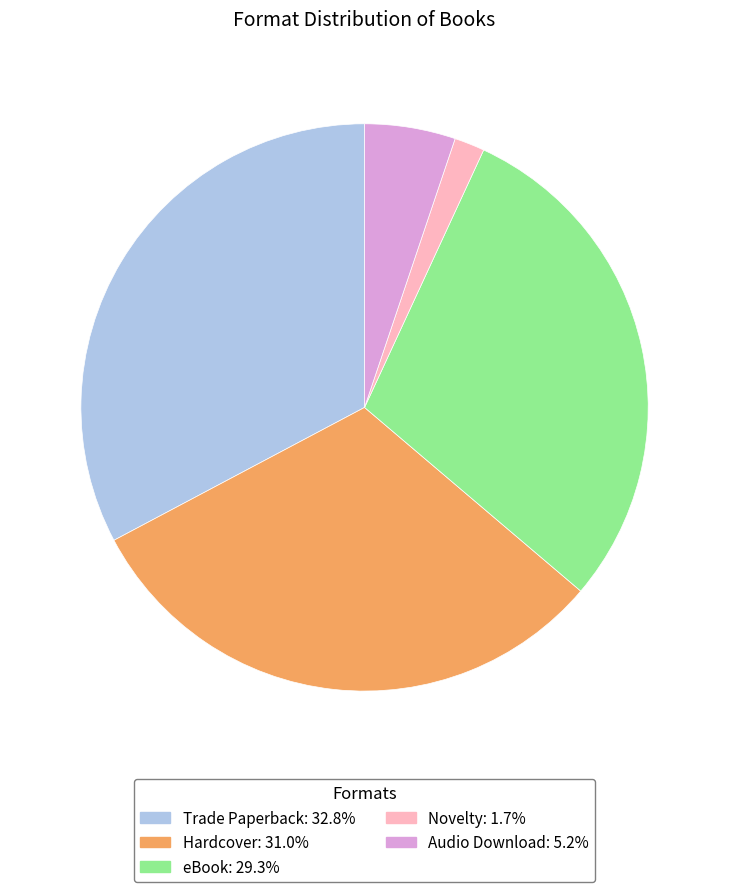

Which has a higher value, eBook or Novelty?

eBook